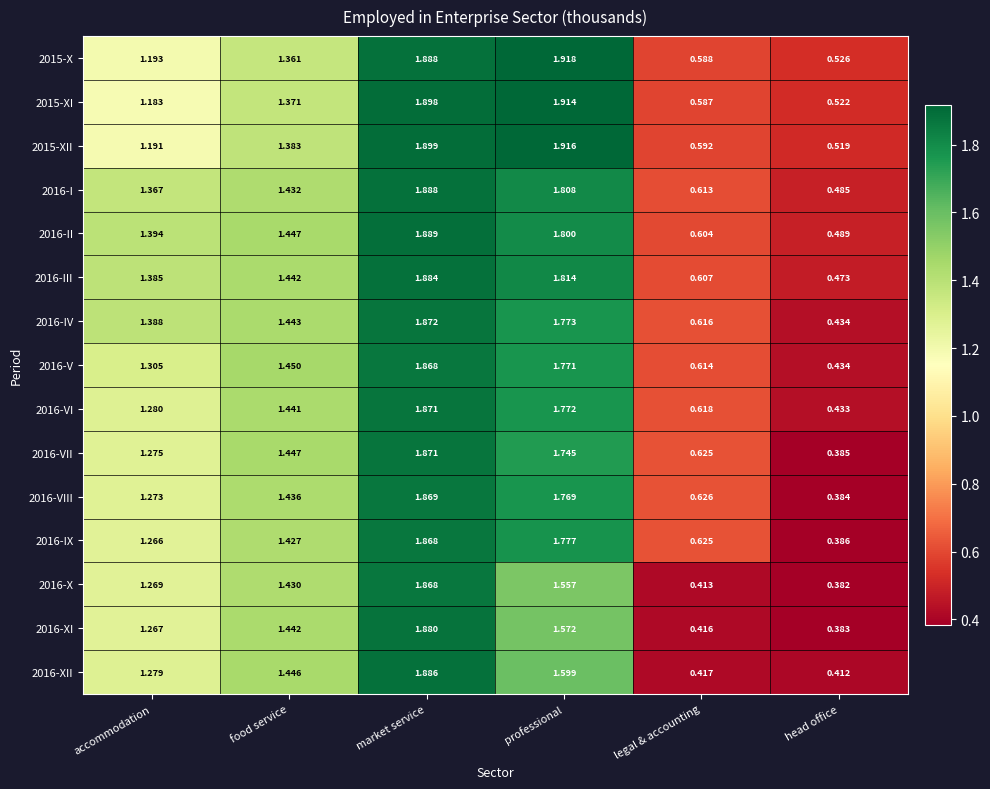

At which category is the sum across all series the highest?

market service